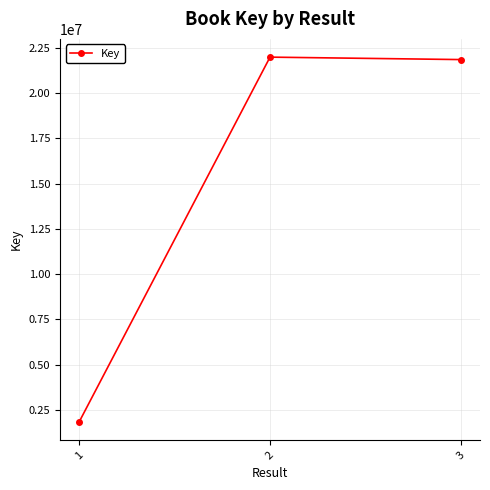

Reading left to right, transcribe all the data shown in this chart.

1823787	21985954	21850646